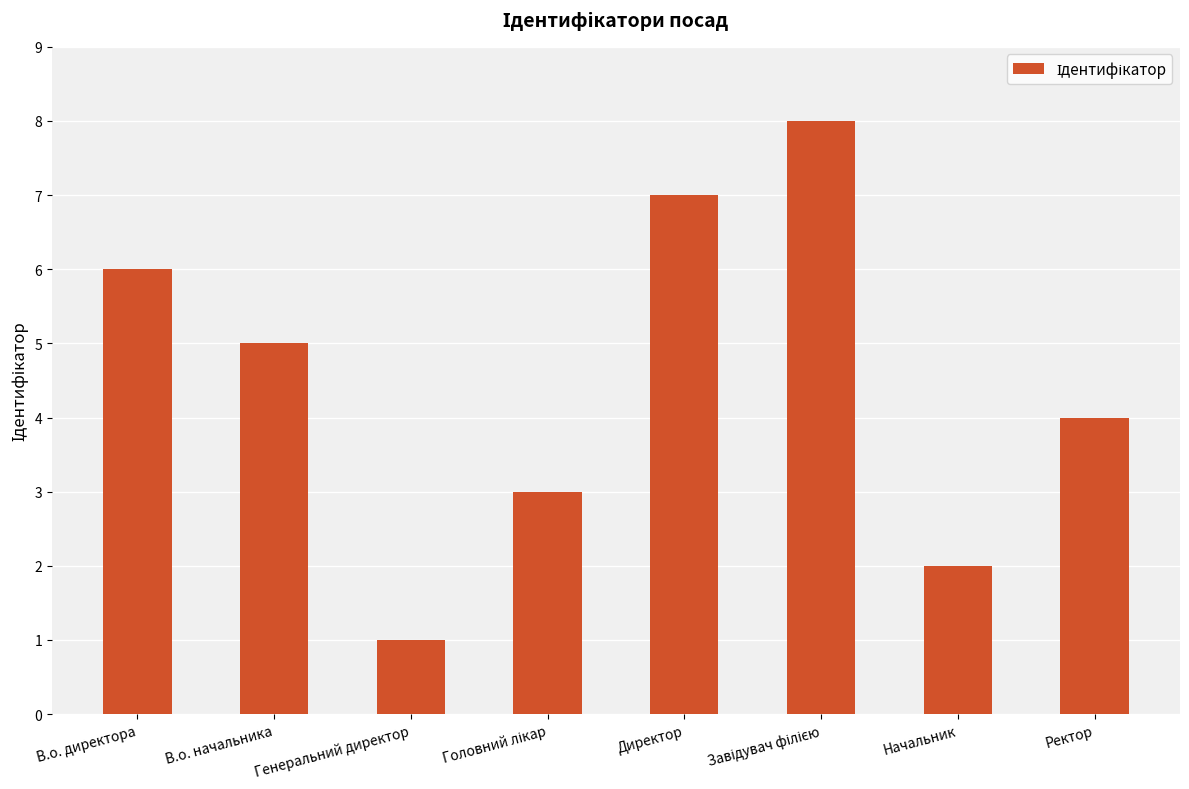

What is the maximum value shown in the chart?

8